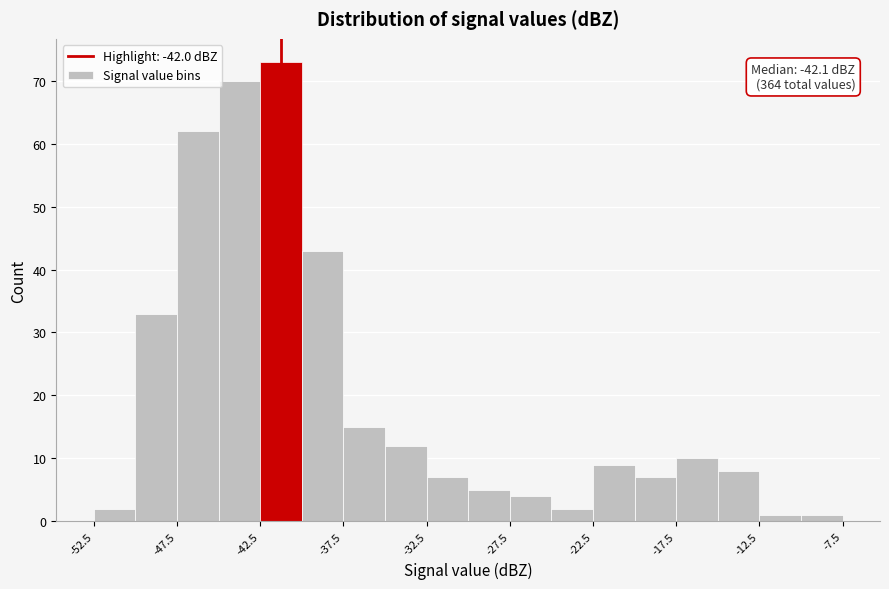

Over which range of the x-axis is the bar tallest?

-42.5 to -40.0